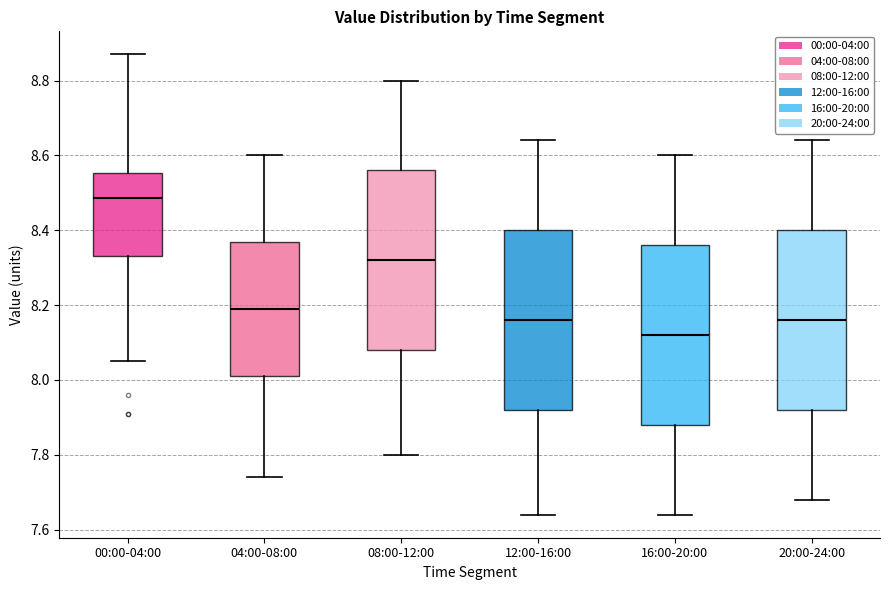

Reading left to right, read every box against the y-axis: the position of its median line, the range the box covers, and the ends of its whiskers. The values are not printed on the chart, so give them approximately, as read against the axis.

00:00-04:00: median 8.48, box 8.34 to 8.56, whiskers 8.06 to 8.88
04:00-08:00: median 8.20, box 8.02 to 8.36, whiskers 7.74 to 8.60
08:00-12:00: median 8.32, box 8.08 to 8.56, whiskers 7.80 to 8.80
12:00-16:00: median 8.16, box 7.92 to 8.40, whiskers 7.64 to 8.64
16:00-20:00: median 8.12, box 7.88 to 8.36, whiskers 7.64 to 8.60
20:00-24:00: median 8.16, box 7.92 to 8.40, whiskers 7.68 to 8.64